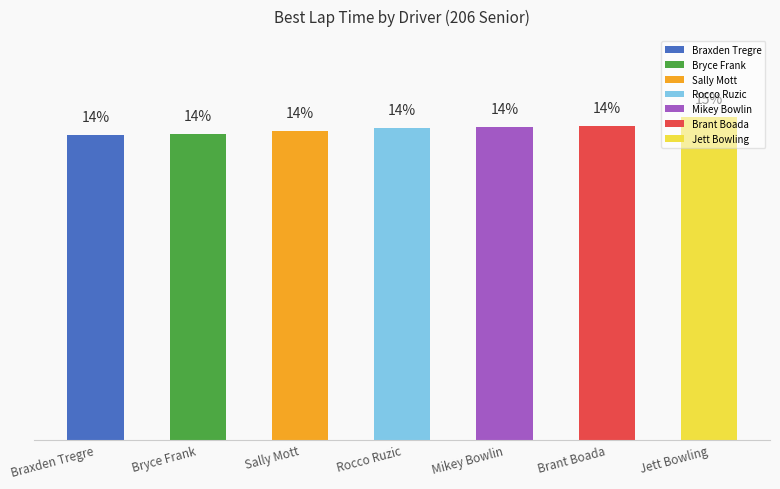

What is the label of the 1st bar from the left?

Braxden Tregre